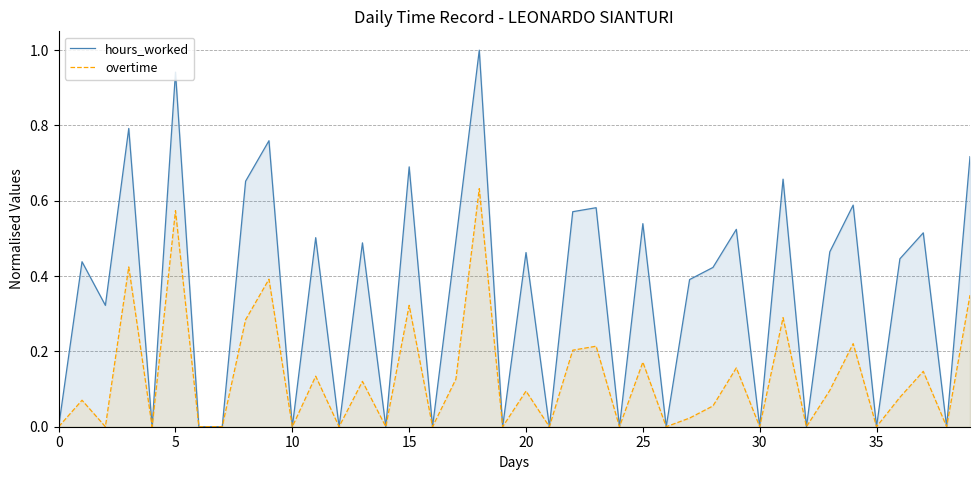

Rank the series by their average value, from highest to lowest.

hours_worked, overtime